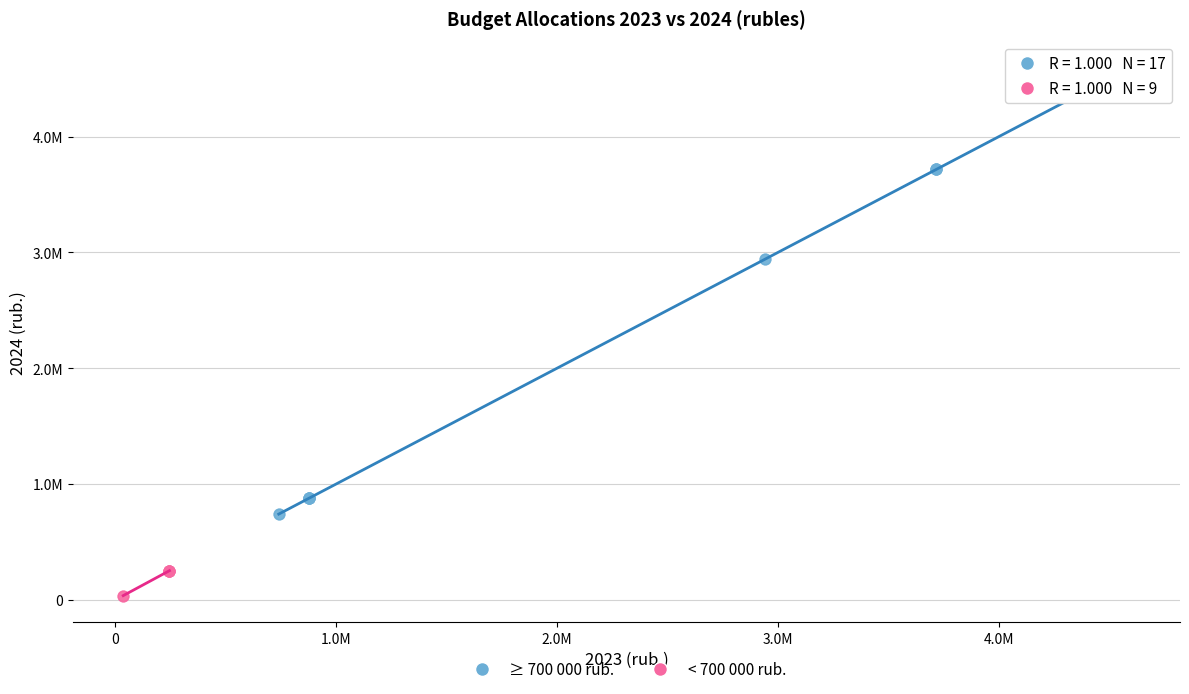

Which series reaches the maximum Y coordinate?

≥ 700 000 rub.